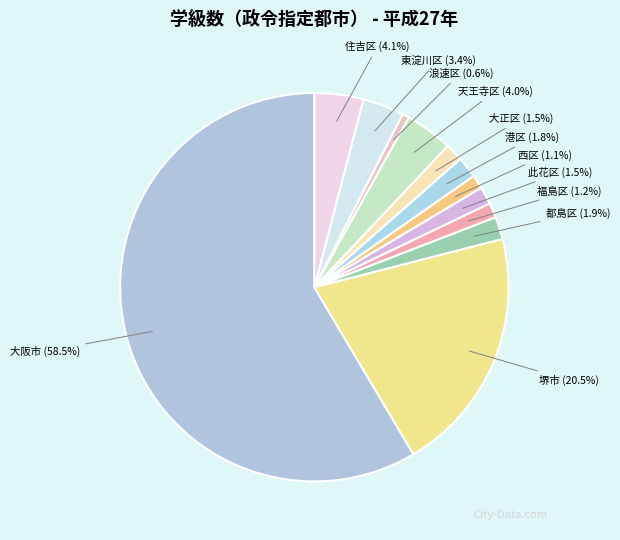

To the nearest percent, what is the combined percentage of 東淀川区 and 港区?

5%